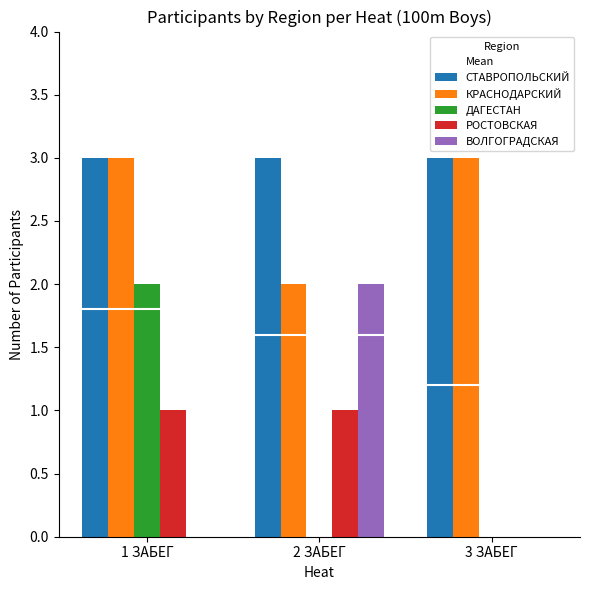

What is the sum of the ВОЛГОГРАДСКАЯ values at 1 ЗАБЕГ and 2 ЗАБЕГ?

2